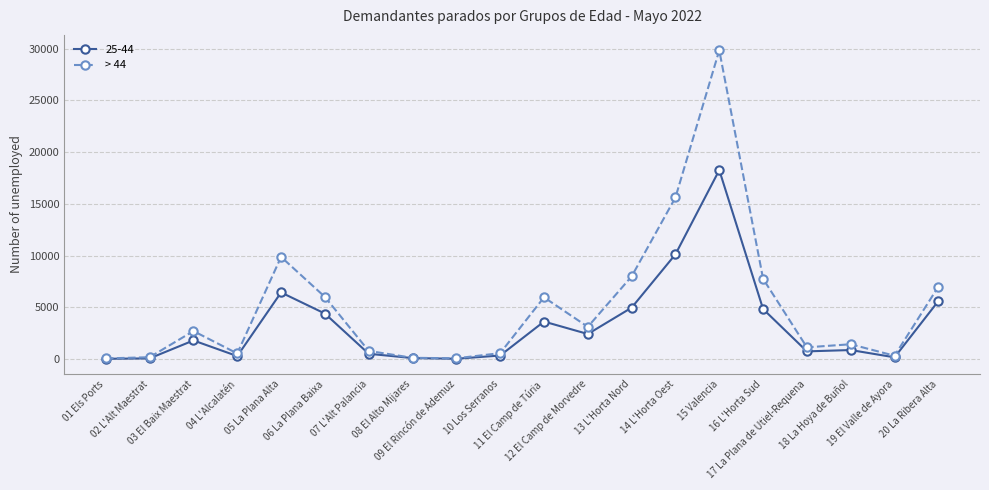

Which series has the largest range (max minus min)?

> 44